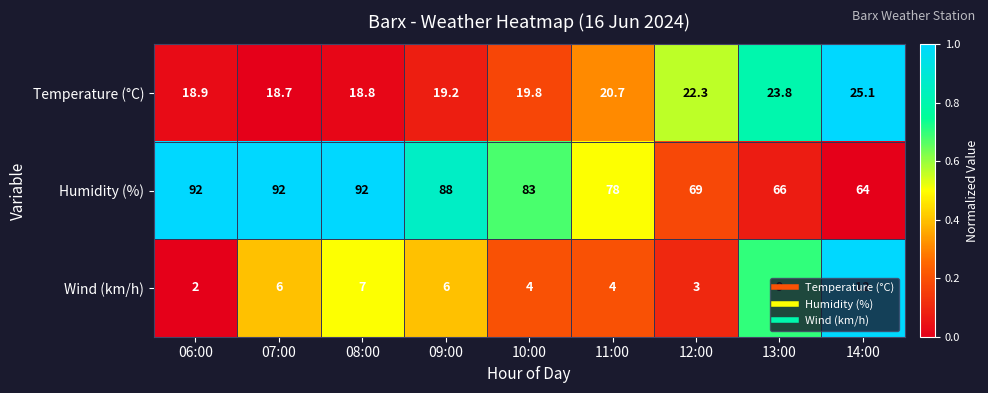

Where is Temperature (°C) nearest to the value 21?

11:00